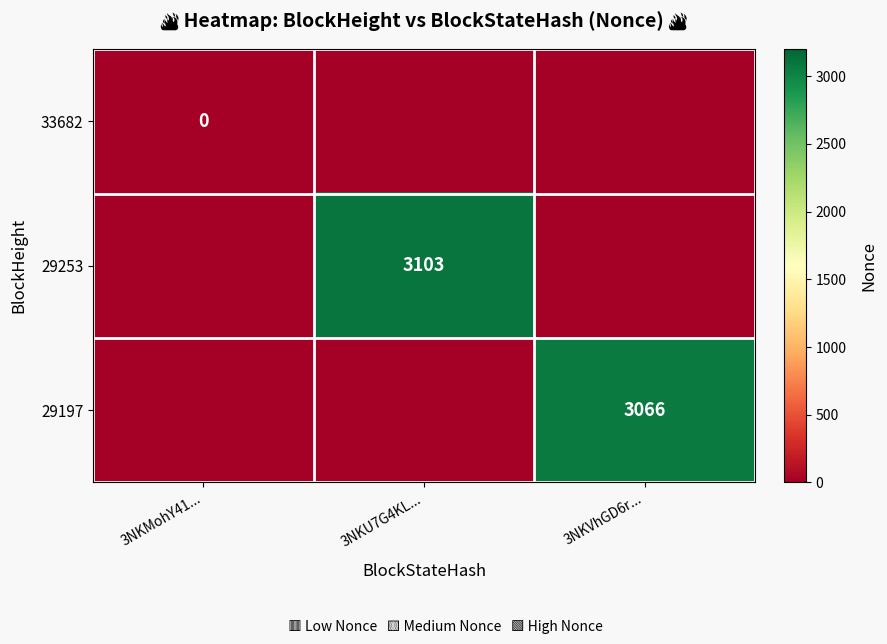

True or false: 29197 has a value of 3066 at 3NKVhGD6r....

True